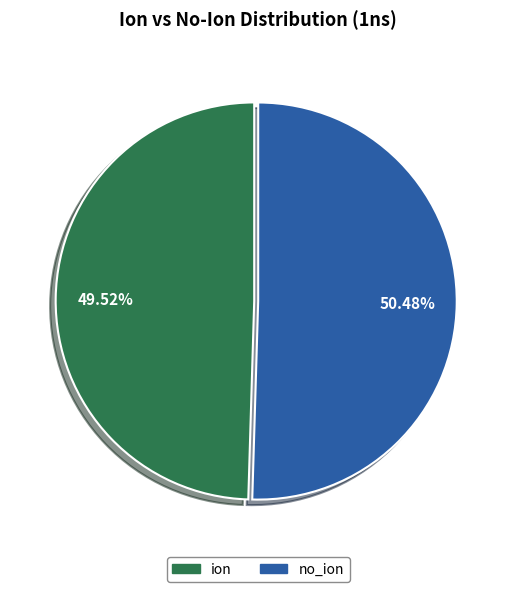

What percentage is NOT represented by ion?

50.5%